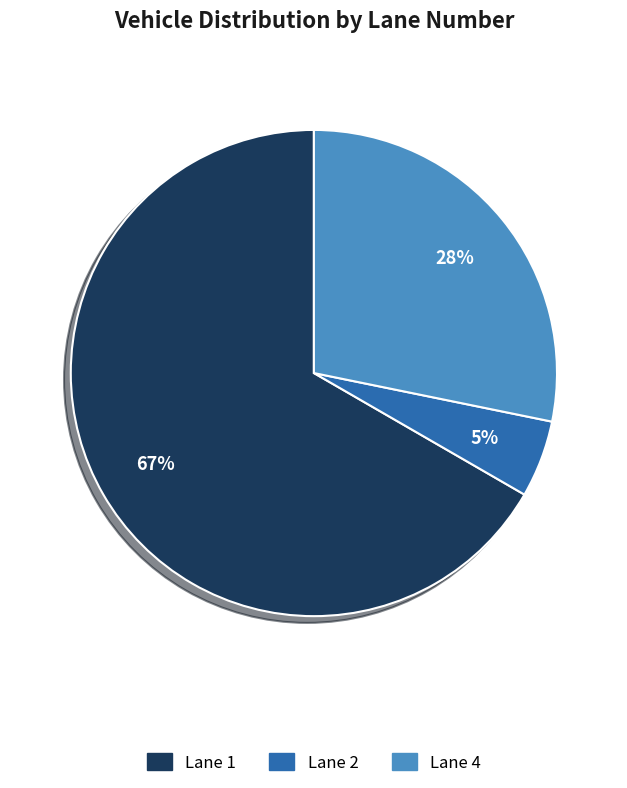

Does any single category account for the majority?

Yes